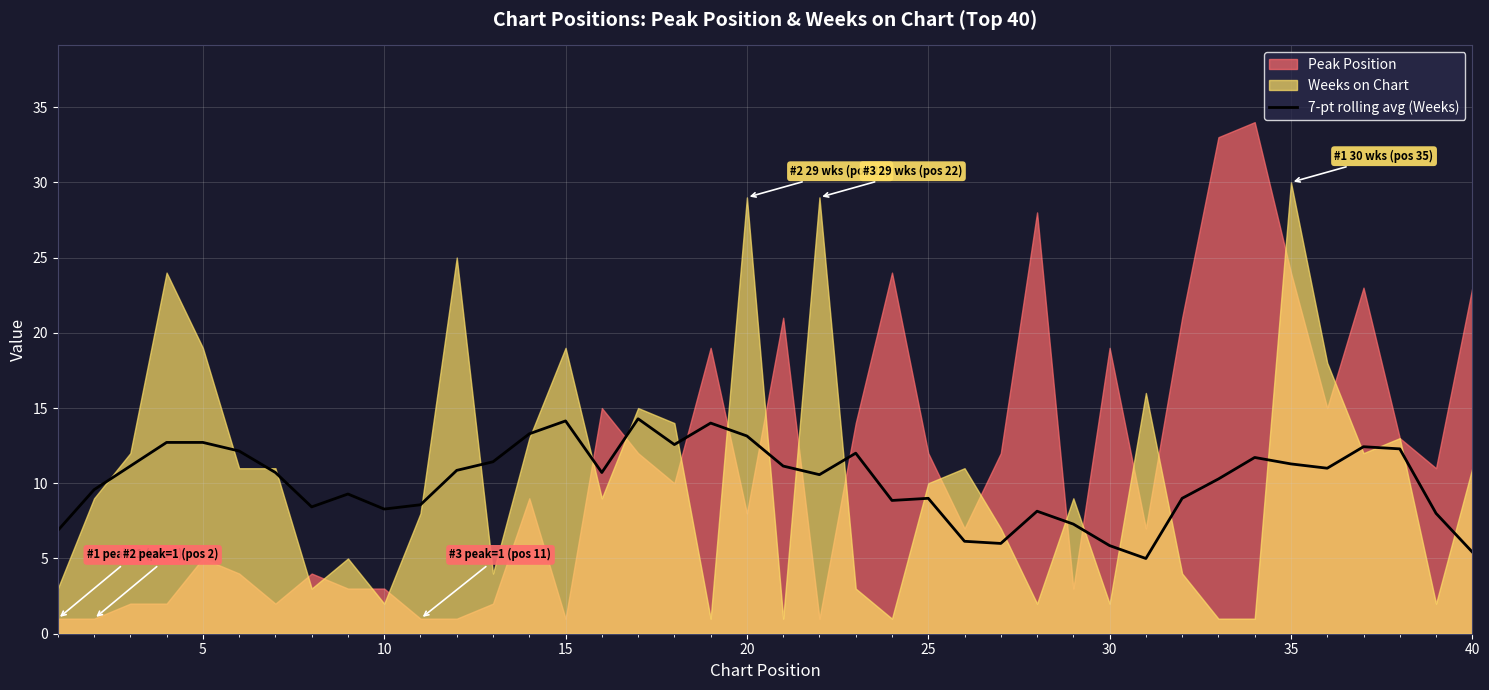

The value of 7-pt rolling avg (Weeks) at 25 is 9.0. True or false?

True